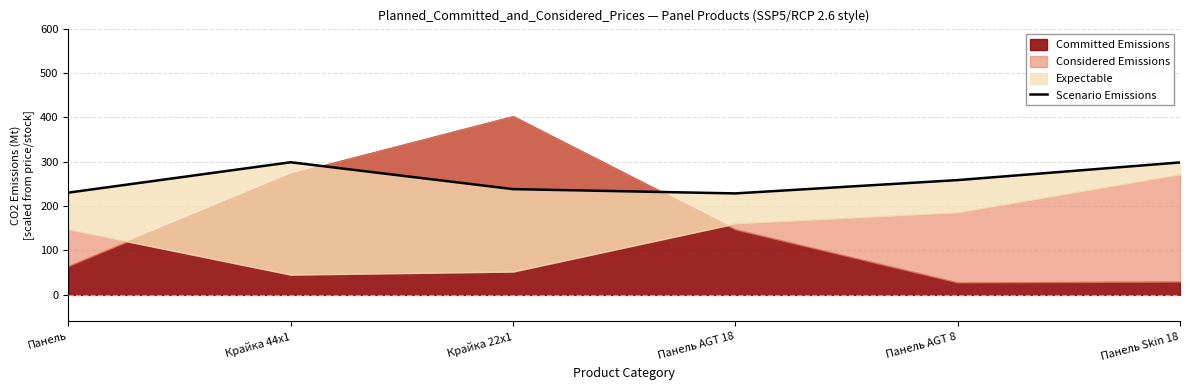

Does the chart have visible grid lines?

Yes